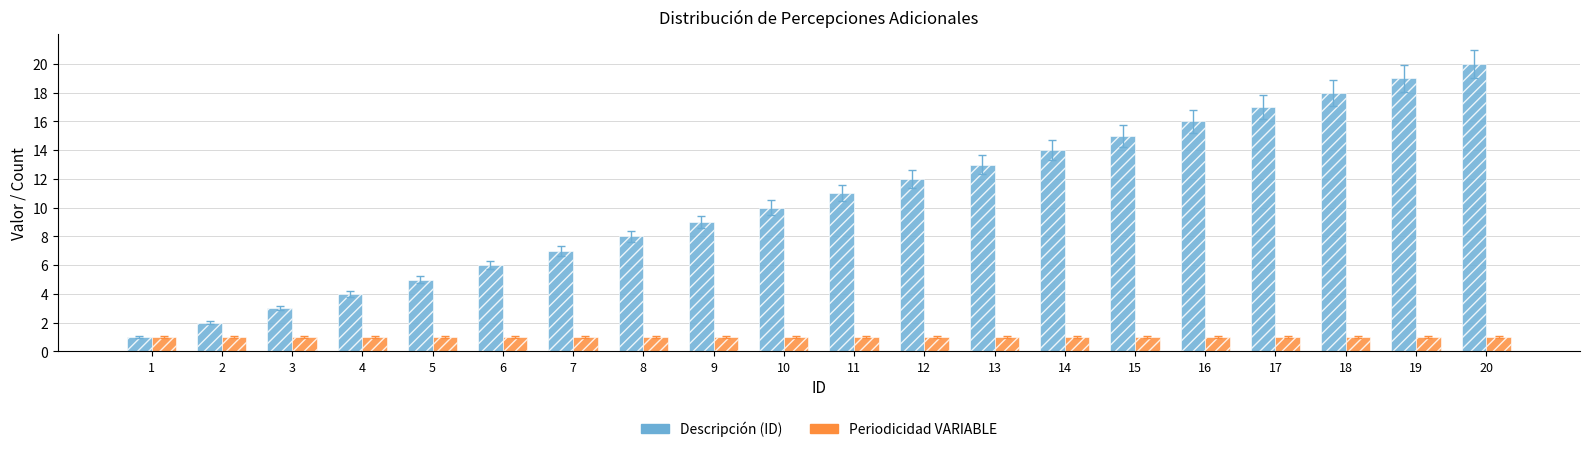

What is the greatest value displayed?

20